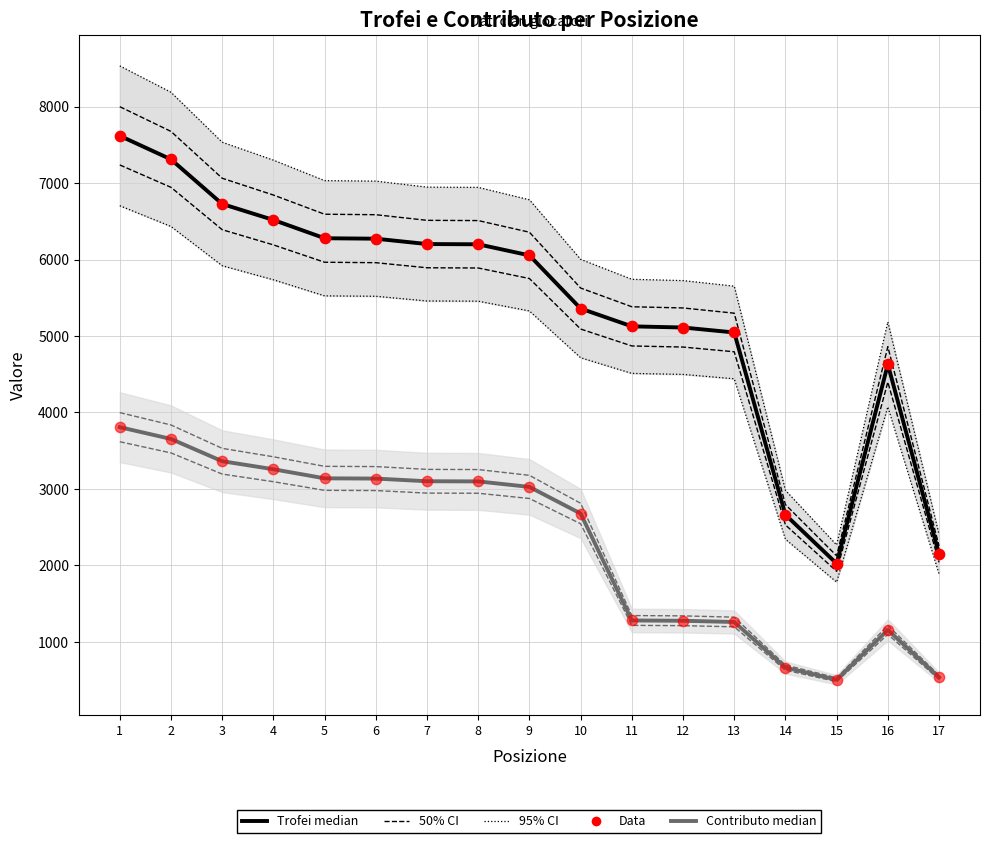

Which series has the largest total across all categories?

Trofei (median)